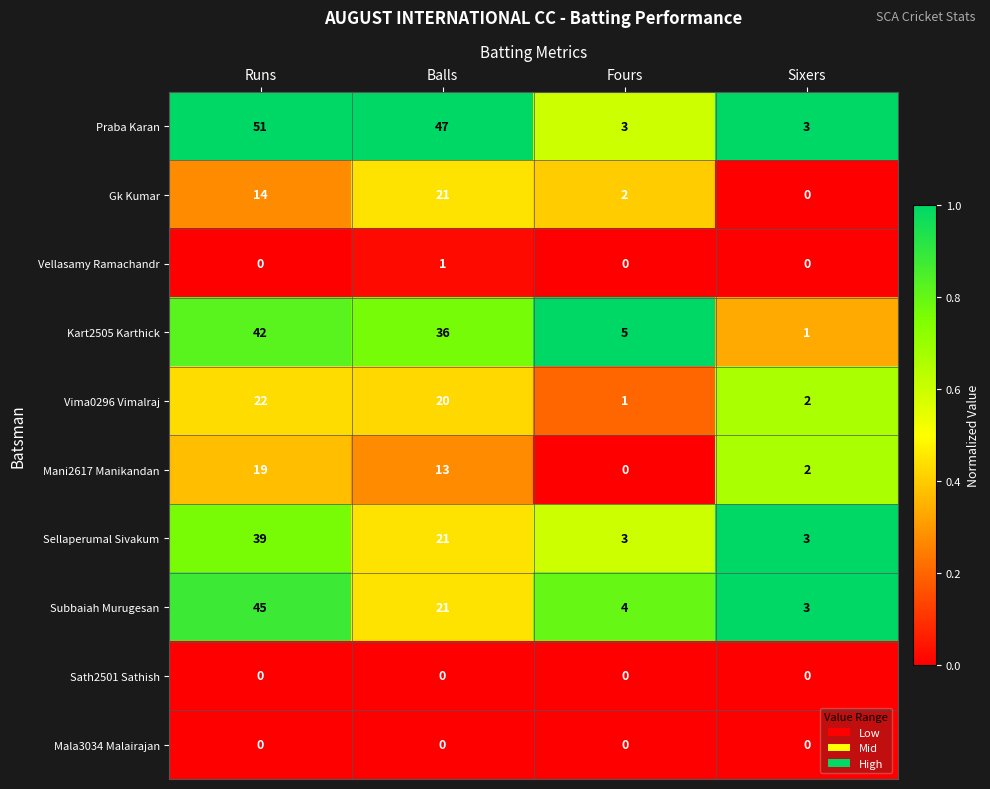

Which series has the widest spread of values?

Praba Karan